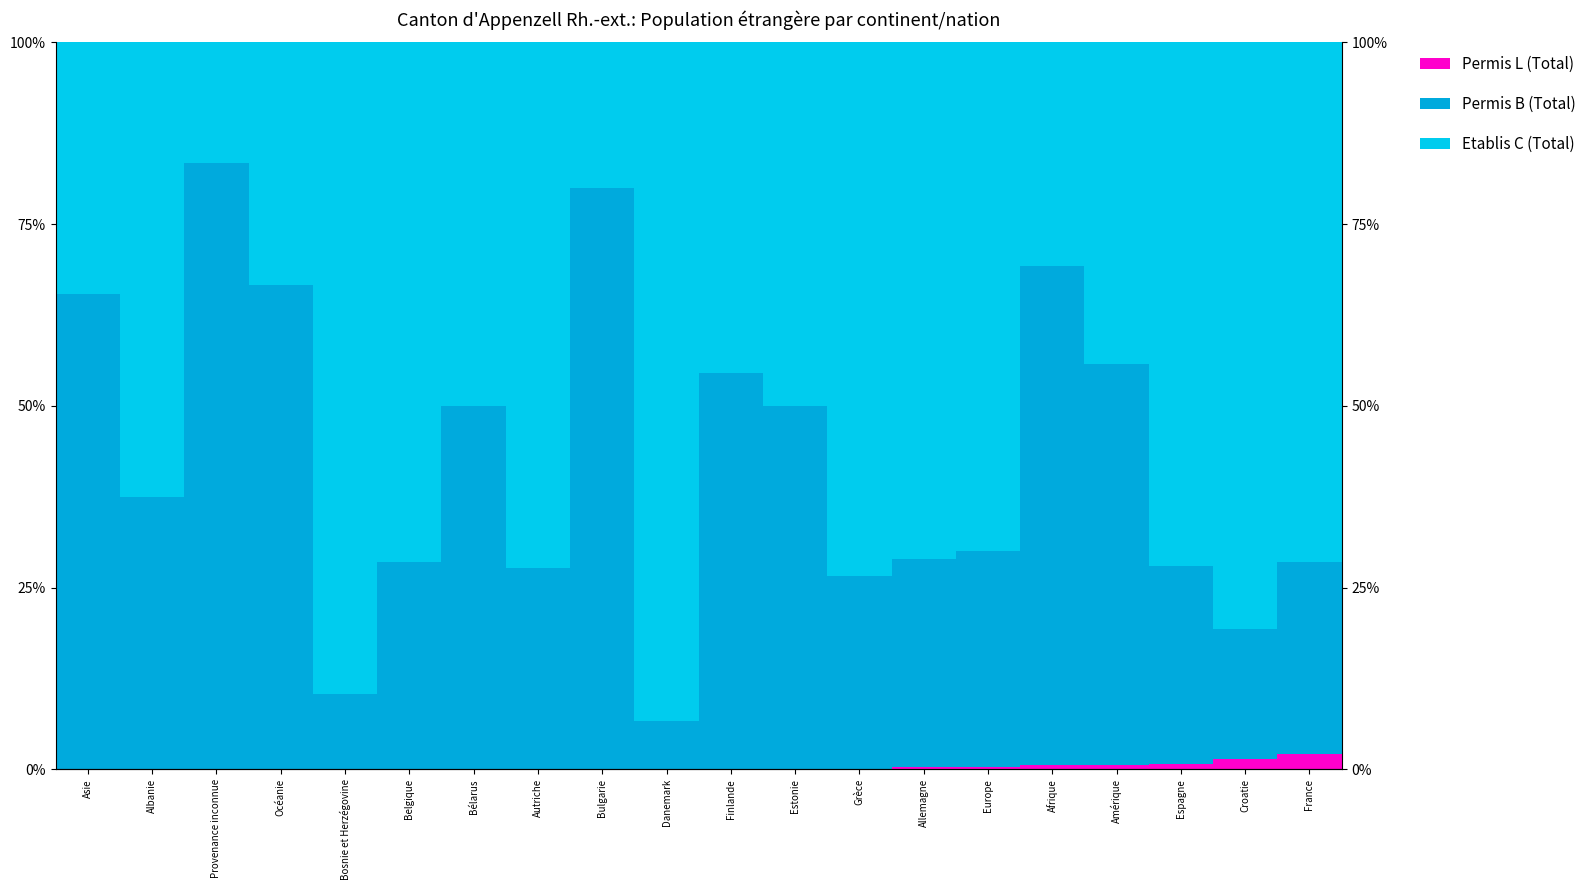

Read the Permis B (Total) value at Asie.

65.3